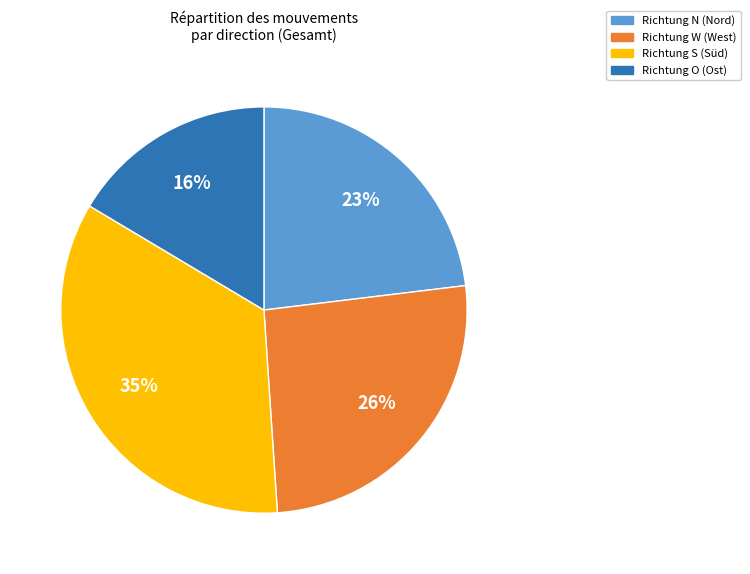

To the nearest percent, what is the average slice percentage?

25%